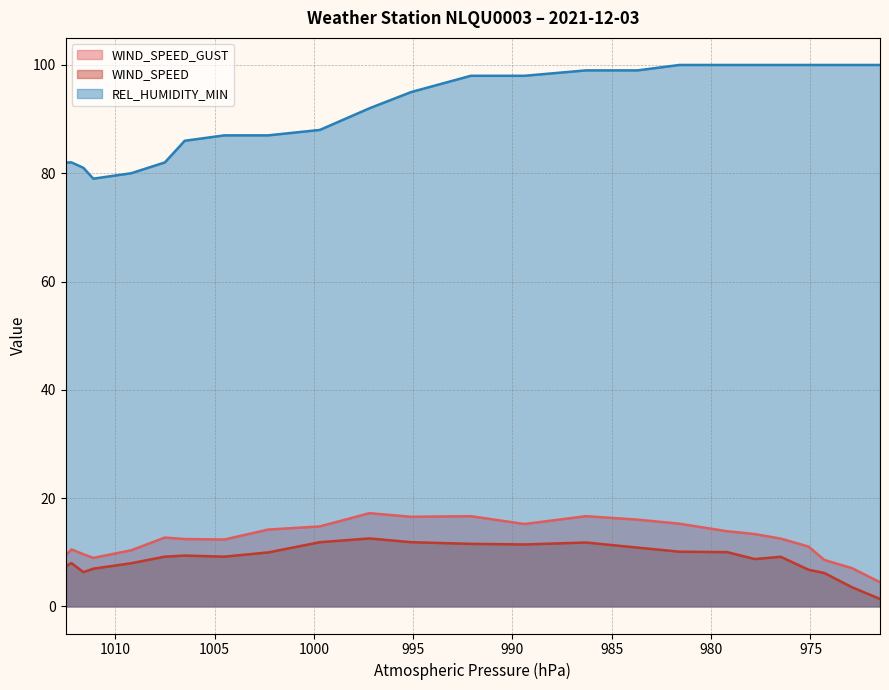

True or false: WIND_SPEED and WIND_SPEED_GUST intersect in this chart.

False